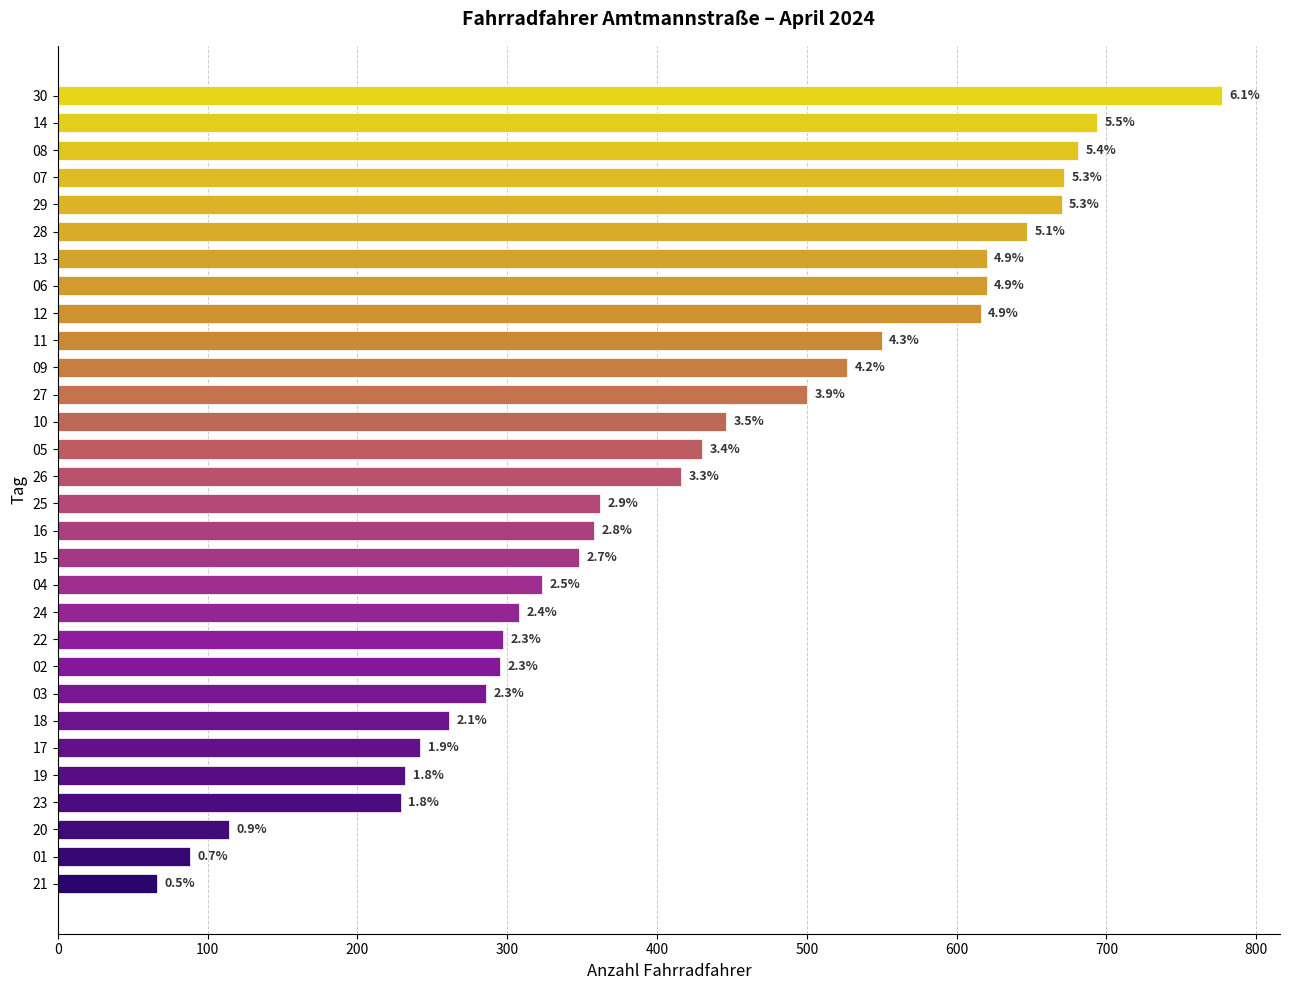

What is the sum of all values?

12675